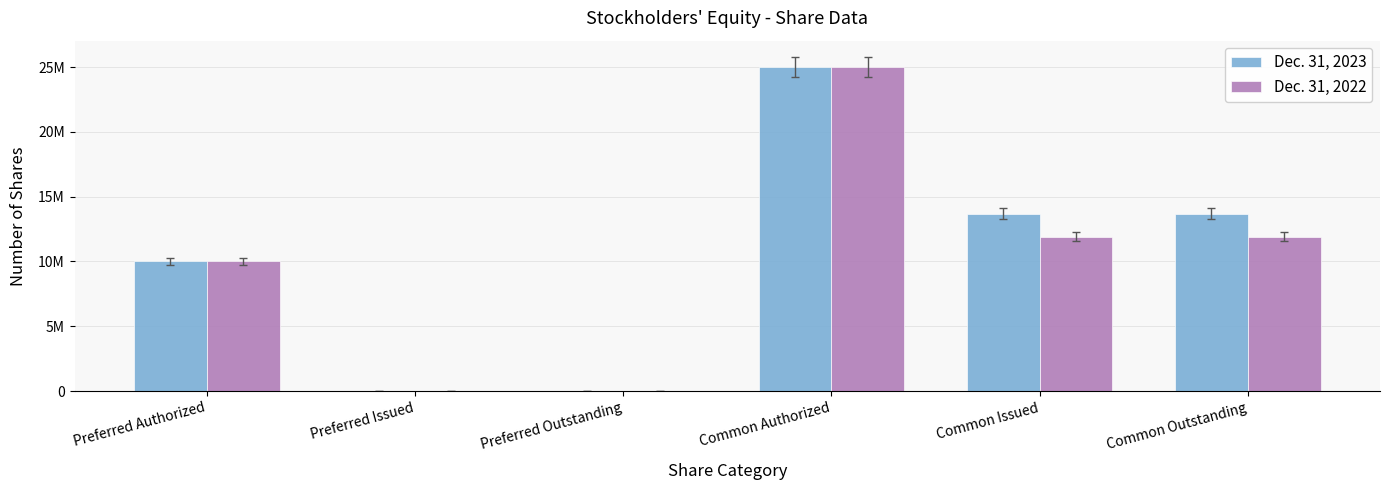

What are all the series names shown in the legend?

Dec. 31, 2023, Dec. 31, 2022